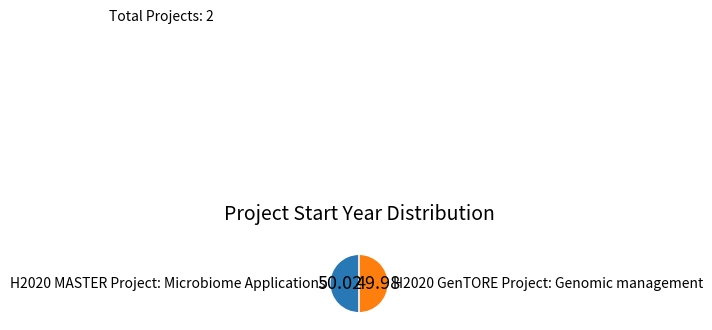

How many slices are in this pie chart?

2